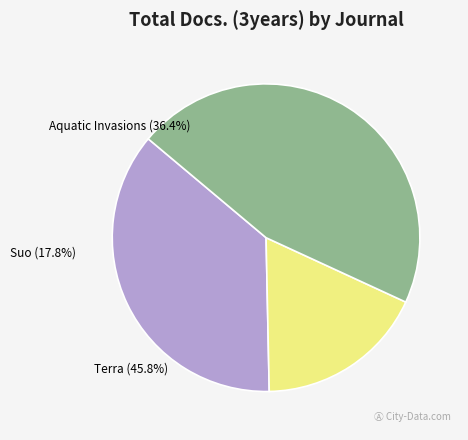

True or false: Suo accounts for 18% of the total.

True